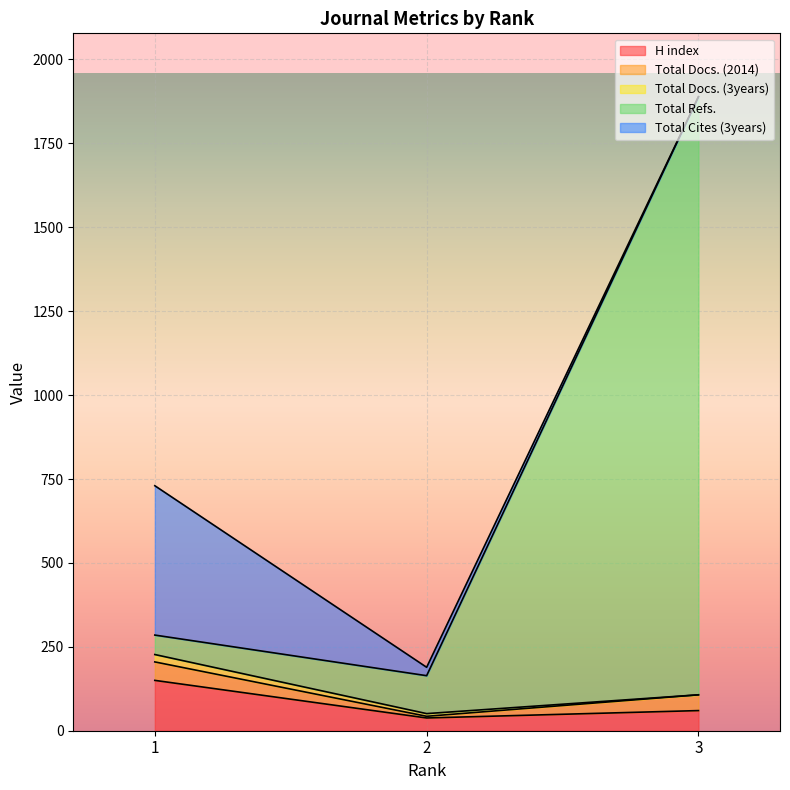

Which category has the highest value in the Total Refs. series?

3